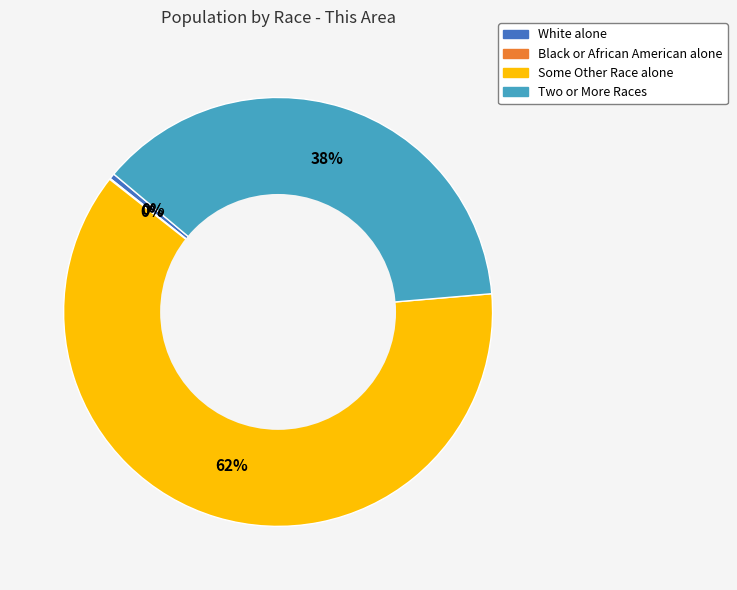

To the nearest percent, what is the difference between the largest and smallest slice percentages?

62%